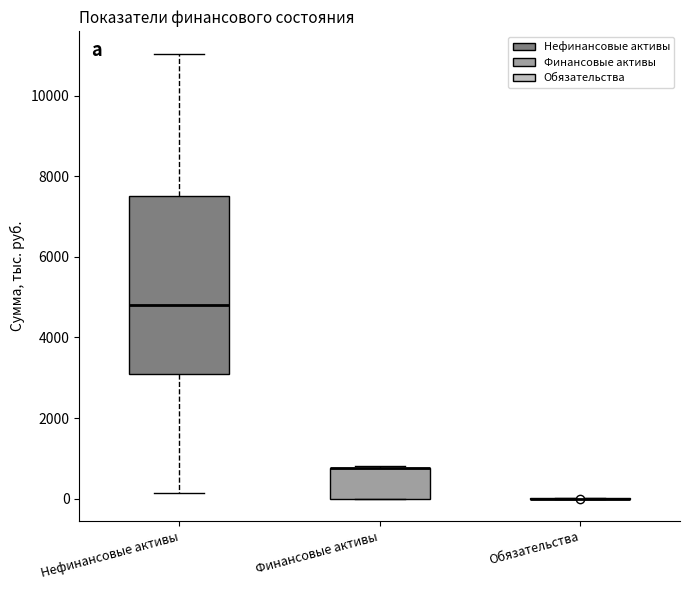

Comparing the boxes themselves (not the whiskers), which one is the tallest?

Нефинансовые активы